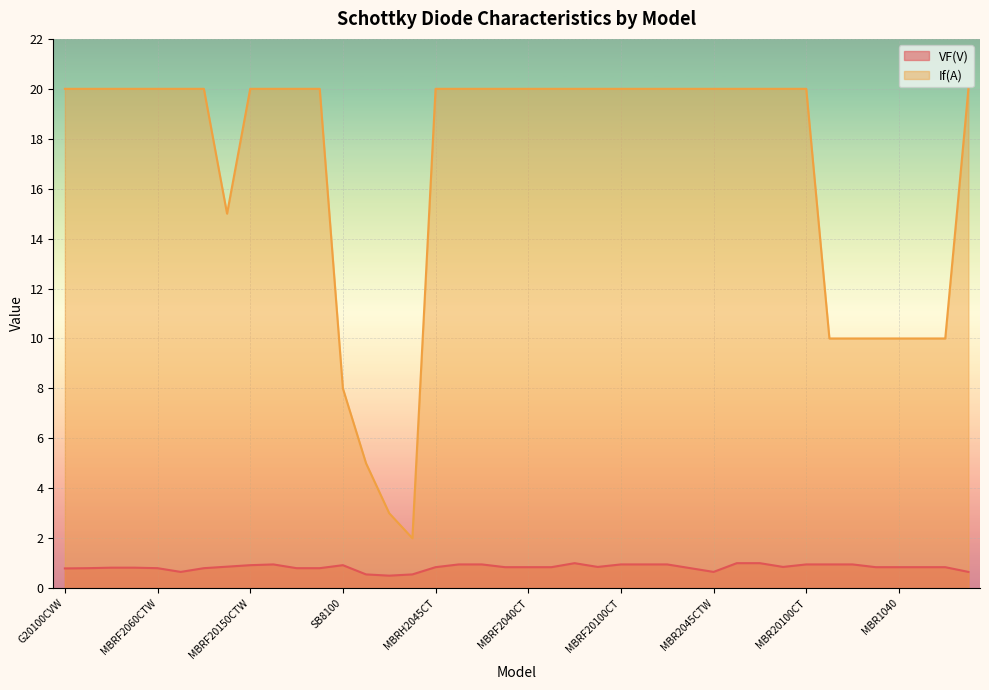

True or false: If(A) and VF(V) cross at least once.

False